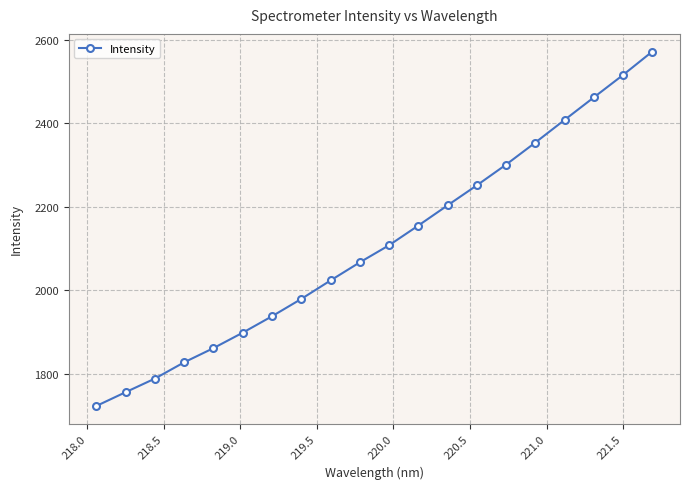

What is the smallest value displayed?

1722.9